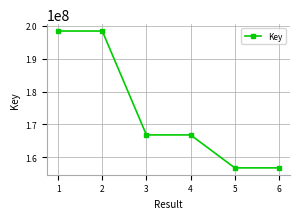

What is the maximum value shown in the chart?

198422044